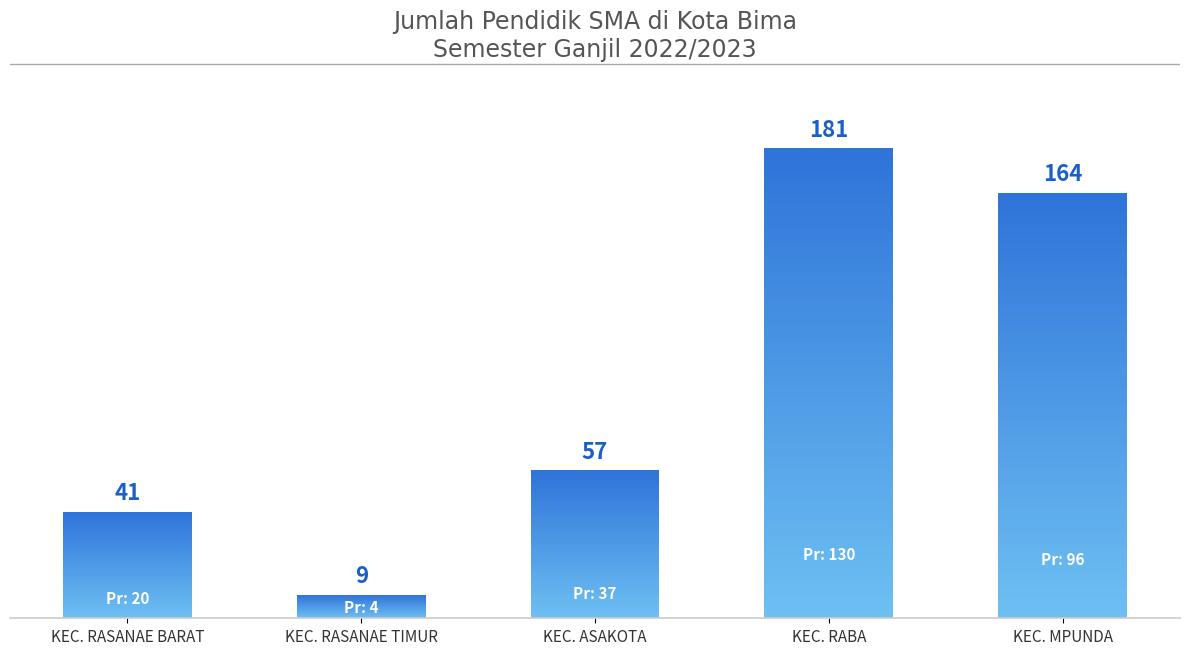

Approximately how many times larger is the value at KEC. RABA compared to KEC. RASANAE TIMUR?

20.1